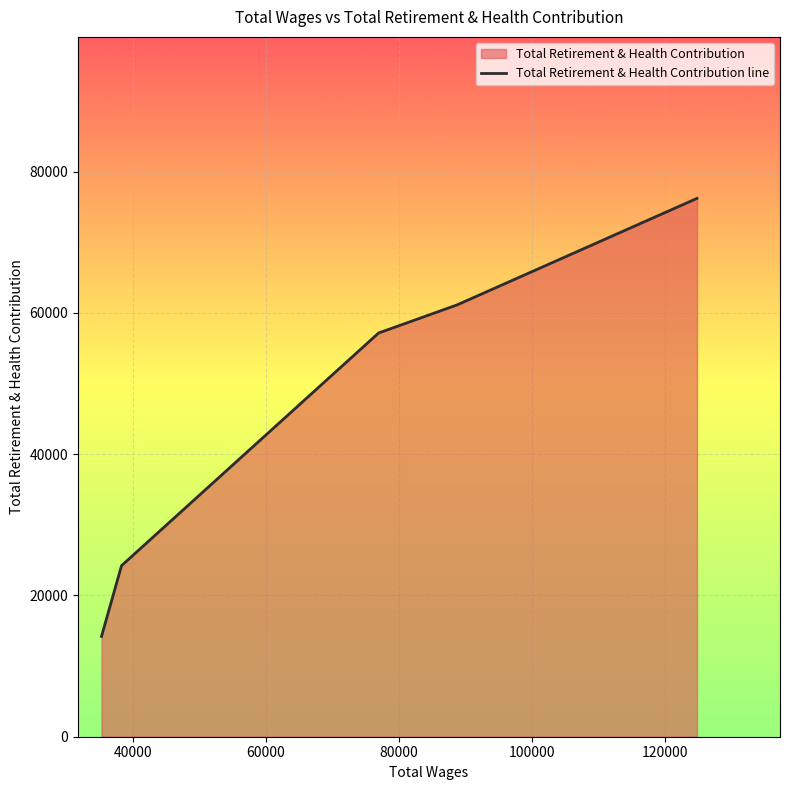

What is the difference between the second highest and second lowest values?

36908